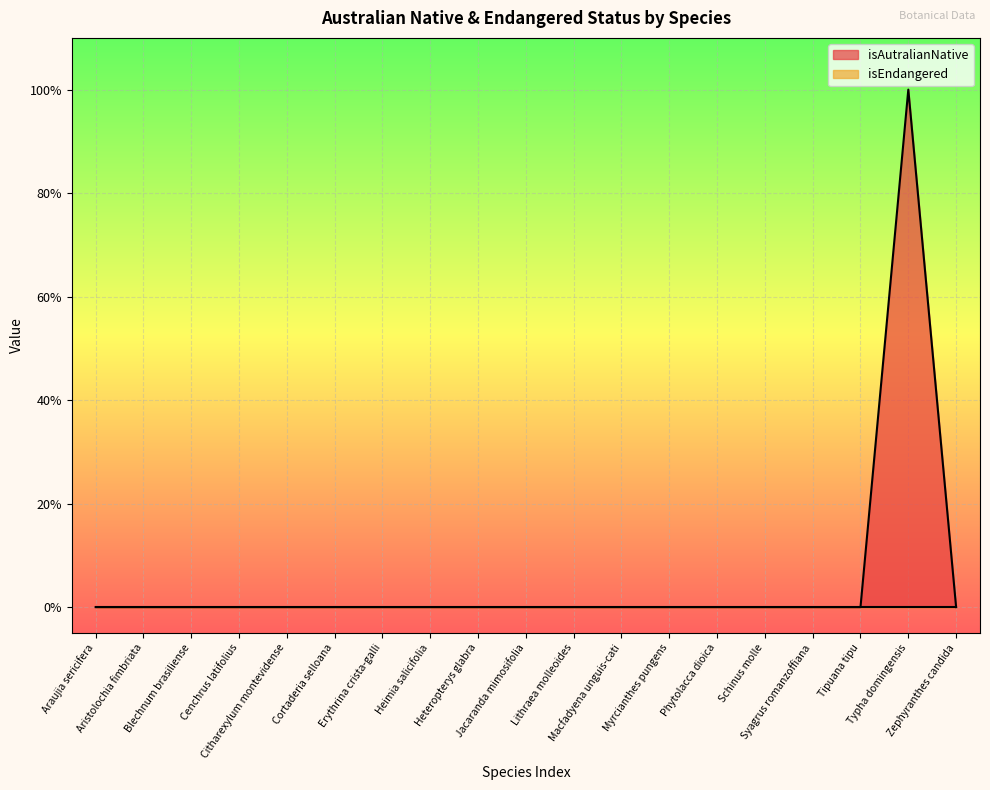

Reading left to right, extract all data points from this chart.

0	0	0	0	0	0	0	0	0	0	0	0	0	0	0	0	0	1	0